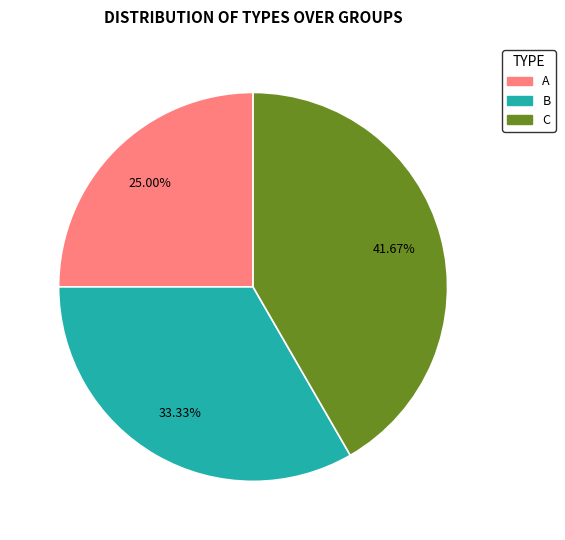

Is there a majority slice in this chart?

No